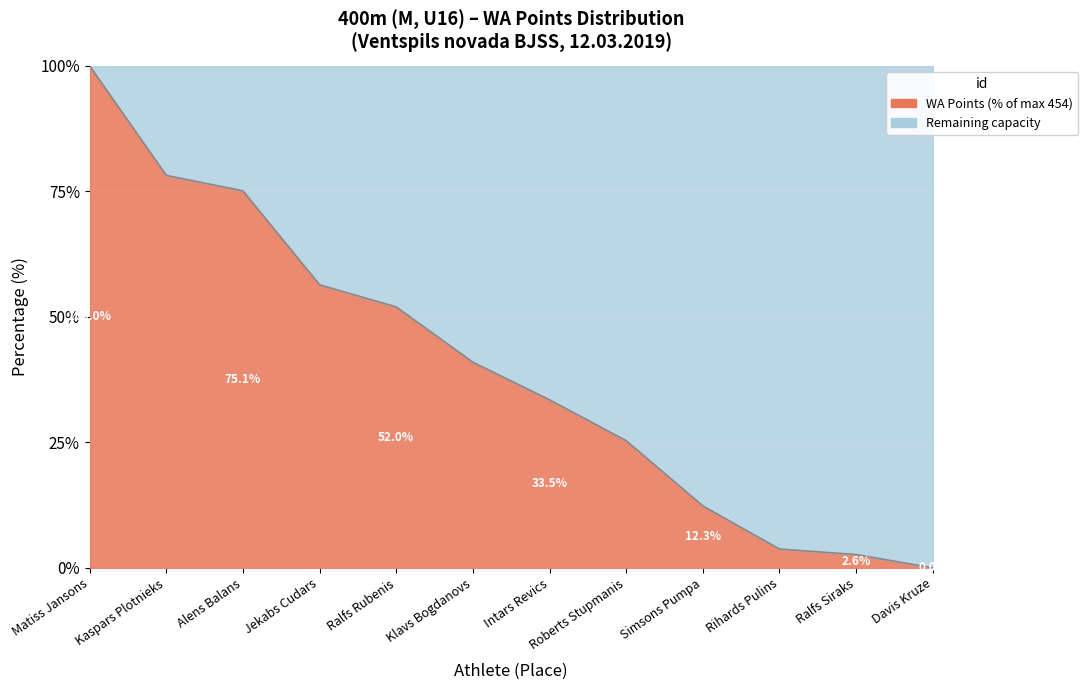

True or false: the data has more than 1 interior local peaks.

False